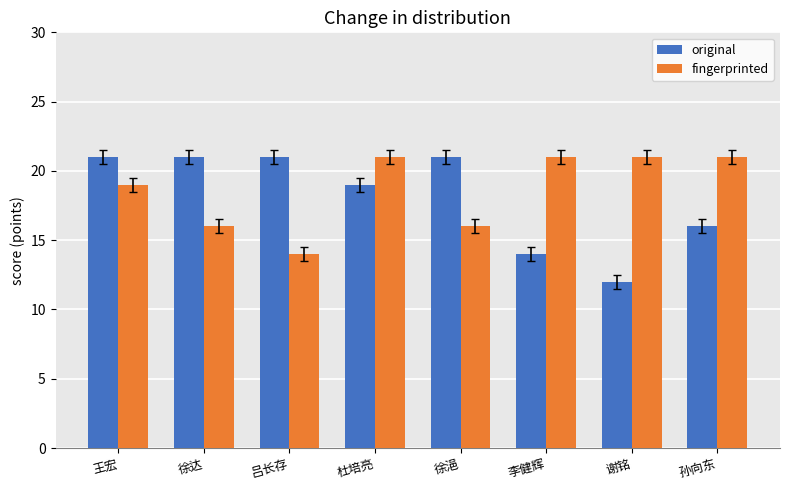

True or false: fingerprinted has a value of 16 at 徐达.

True